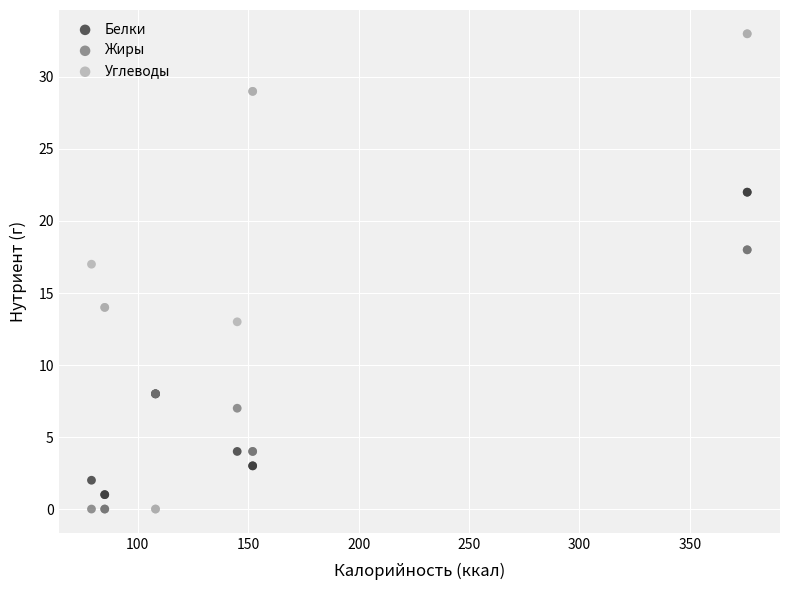

What are all the series names shown in the legend?

Белки, Жиры, Углеводы